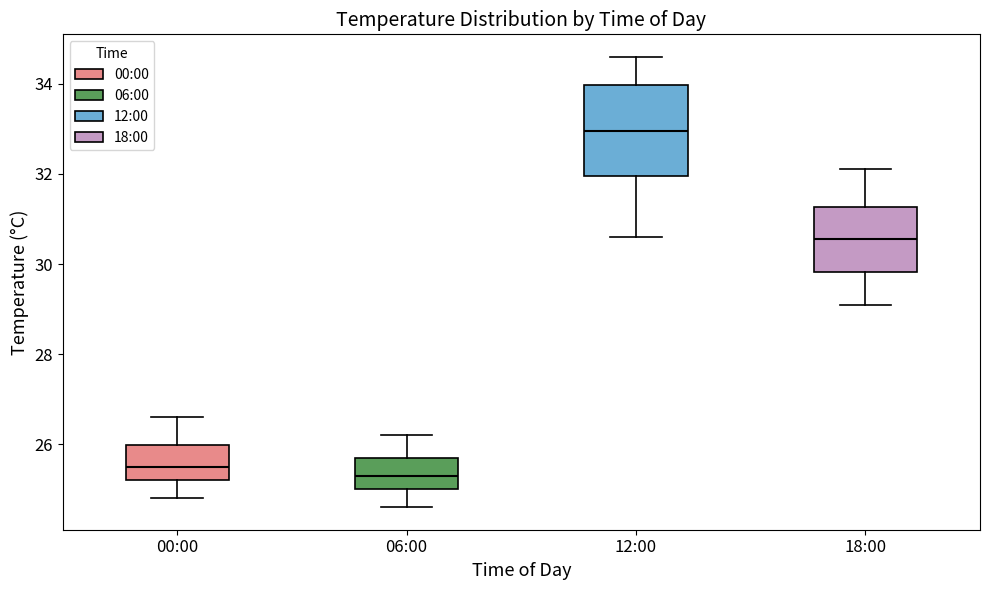

Which box has the highest median line?

12:00